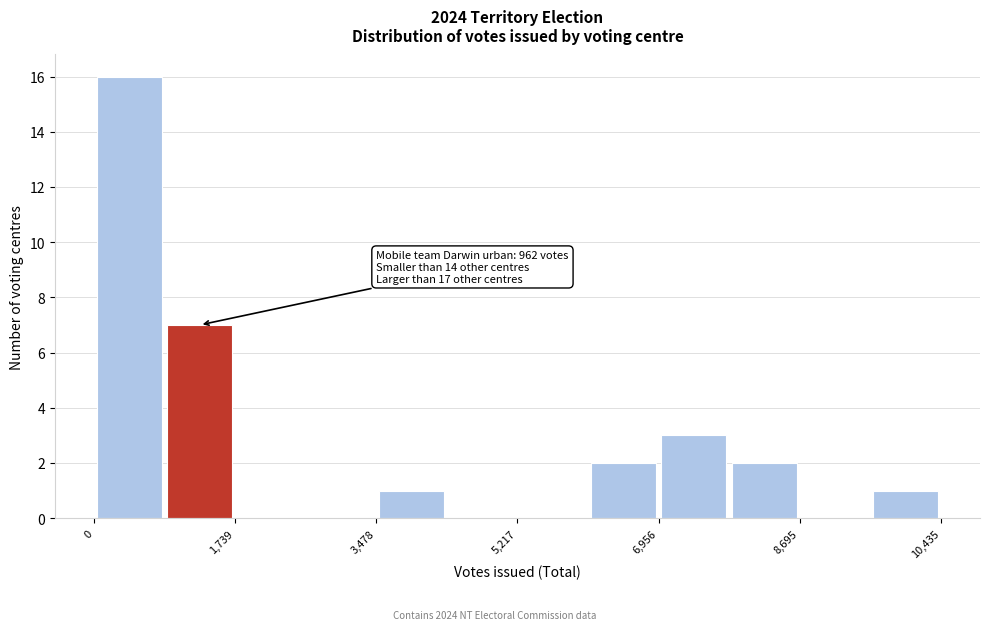

Over which range of the x-axis is the bar tallest?

0 to 800